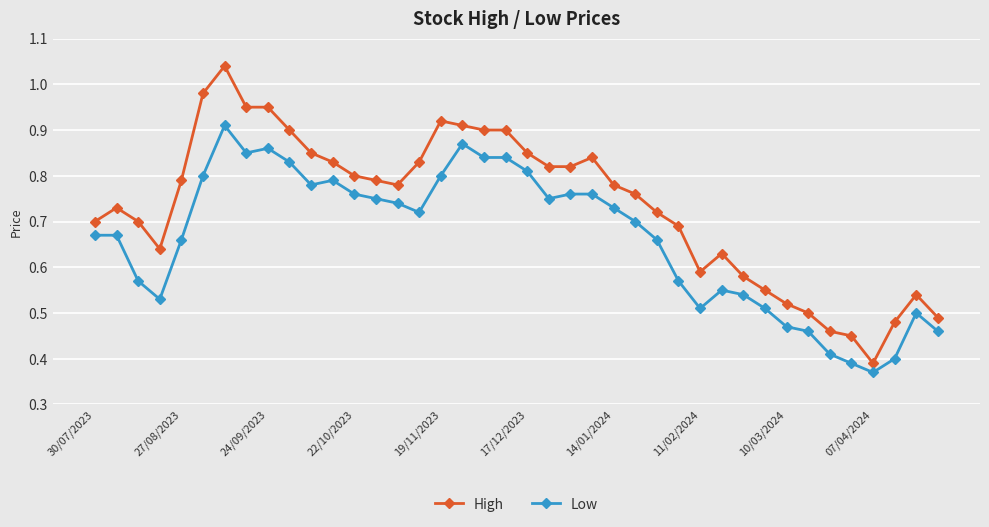

Which series has the largest total across all categories?

High